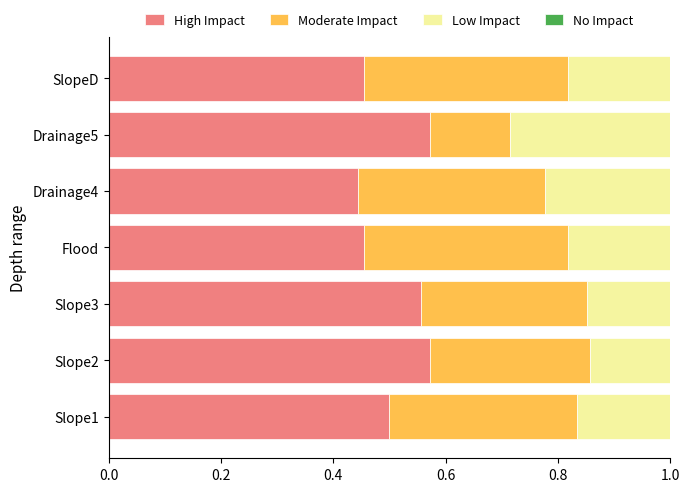

What position from the right is 0.6?

4